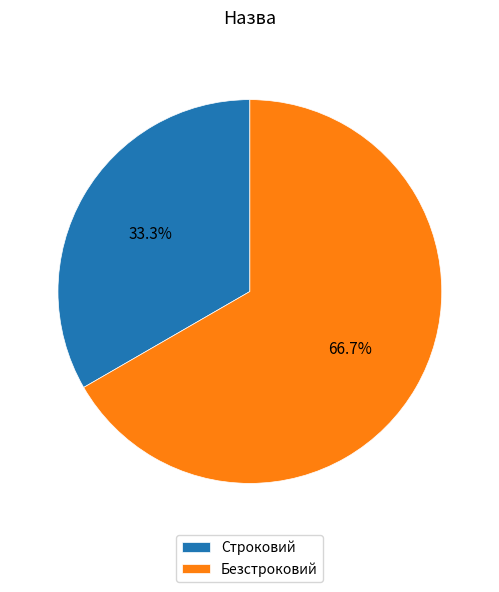

What is the majority slice?

Безстроковий